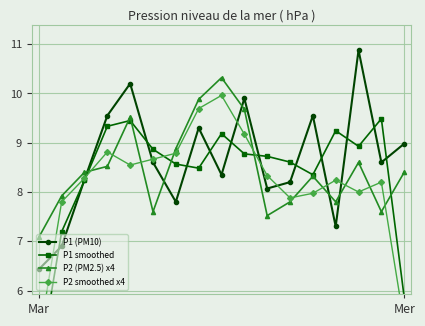

How many data points does each series have?

17